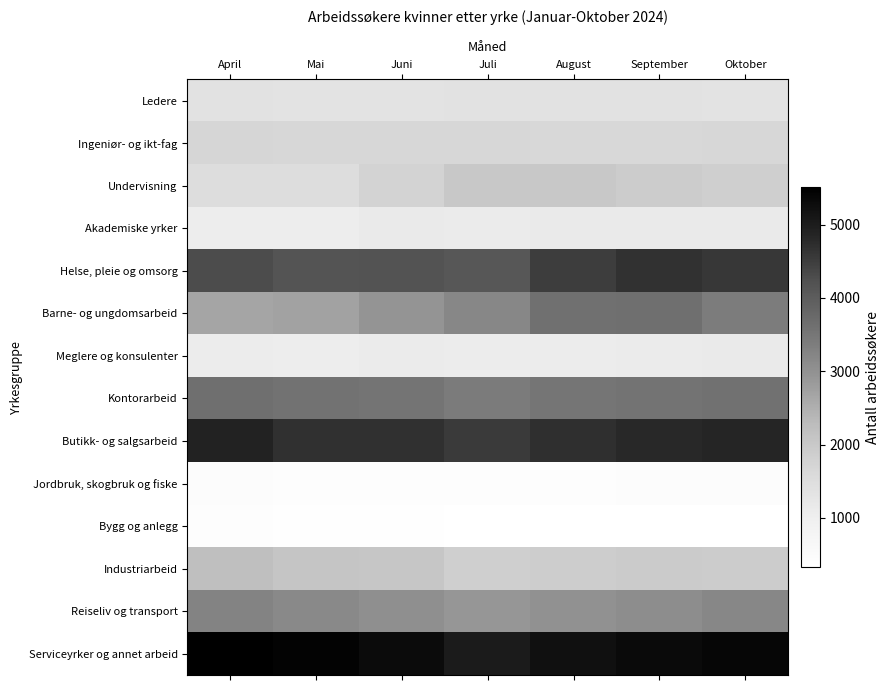

Which series has the largest range (max minus min)?

Barne- og ungdomsarbeid